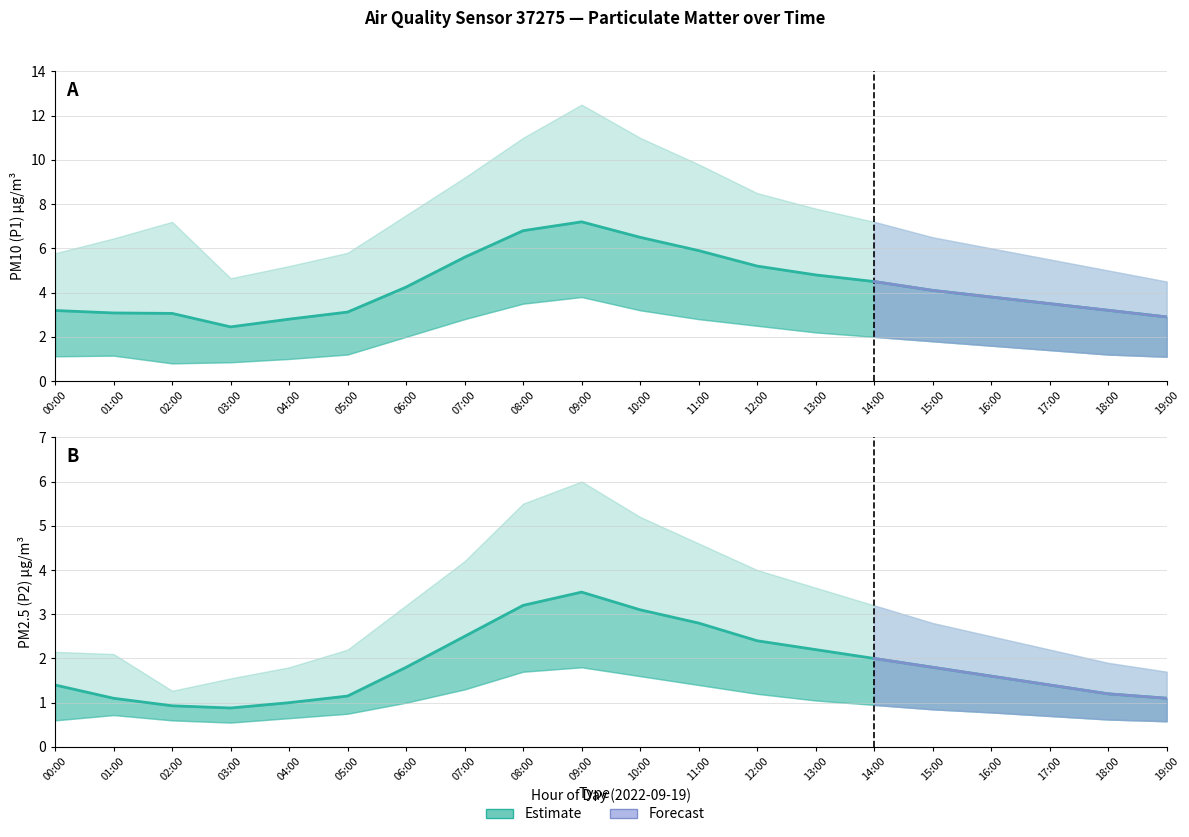

Reading right to left, list all the values displayed in this chart.

P1: 19:00=2.9	18:00=3.2	17:00=3.5	16:00=3.8	15:00=4.1	14:00=4.5	13:00=4.8	12:00=5.2	11:00=5.9	10:00=6.5	09:00=7.2	08:00=6.8	07:00=5.6	06:00=4.2	05:00=3.1	04:00=2.8	03:00=2.5	02:00=3.1	01:00=3.1	00:00=3.2
P1_upper: 19:00=4.5	18:00=5.0	17:00=5.5	16:00=6.0	15:00=6.5	14:00=7.2	13:00=7.8	12:00=8.5	11:00=9.8	10:00=11.0	09:00=12.5	08:00=11.0	07:00=9.2	06:00=7.5	05:00=5.8	04:00=5.2	03:00=4.7	02:00=7.2	01:00=6.5	00:00=5.8
P1_lower: 19:00=1.1	18:00=1.2	17:00=1.4	16:00=1.6	15:00=1.8	14:00=2.0	13:00=2.2	12:00=2.5	11:00=2.8	10:00=3.2	09:00=3.8	08:00=3.5	07:00=2.8	06:00=2.0	05:00=1.2	04:00=1.0	03:00=0.8	02:00=0.8	01:00=1.1	00:00=1.1
P2: 19:00=1.1	18:00=1.2	17:00=1.4	16:00=1.6	15:00=1.8	14:00=2.0	13:00=2.2	12:00=2.4	11:00=2.8	10:00=3.1	09:00=3.5	08:00=3.2	07:00=2.5	06:00=1.8	05:00=1.1	04:00=1.0	03:00=0.9	02:00=0.9	01:00=1.1	00:00=1.4
P2_upper: 19:00=1.7	18:00=1.9	17:00=2.2	16:00=2.5	15:00=2.8	14:00=3.2	13:00=3.6	12:00=4.0	11:00=4.6	10:00=5.2	09:00=6.0	08:00=5.5	07:00=4.2	06:00=3.2	05:00=2.2	04:00=1.8	03:00=1.6	02:00=1.3	01:00=2.1	00:00=2.1
P2_lower: 19:00=0.6	18:00=0.6	17:00=0.7	16:00=0.8	15:00=0.8	14:00=0.9	13:00=1.1	12:00=1.2	11:00=1.4	10:00=1.6	09:00=1.8	08:00=1.7	07:00=1.3	06:00=1.0	05:00=0.8	04:00=0.7	03:00=0.6	02:00=0.6	01:00=0.7	00:00=0.6